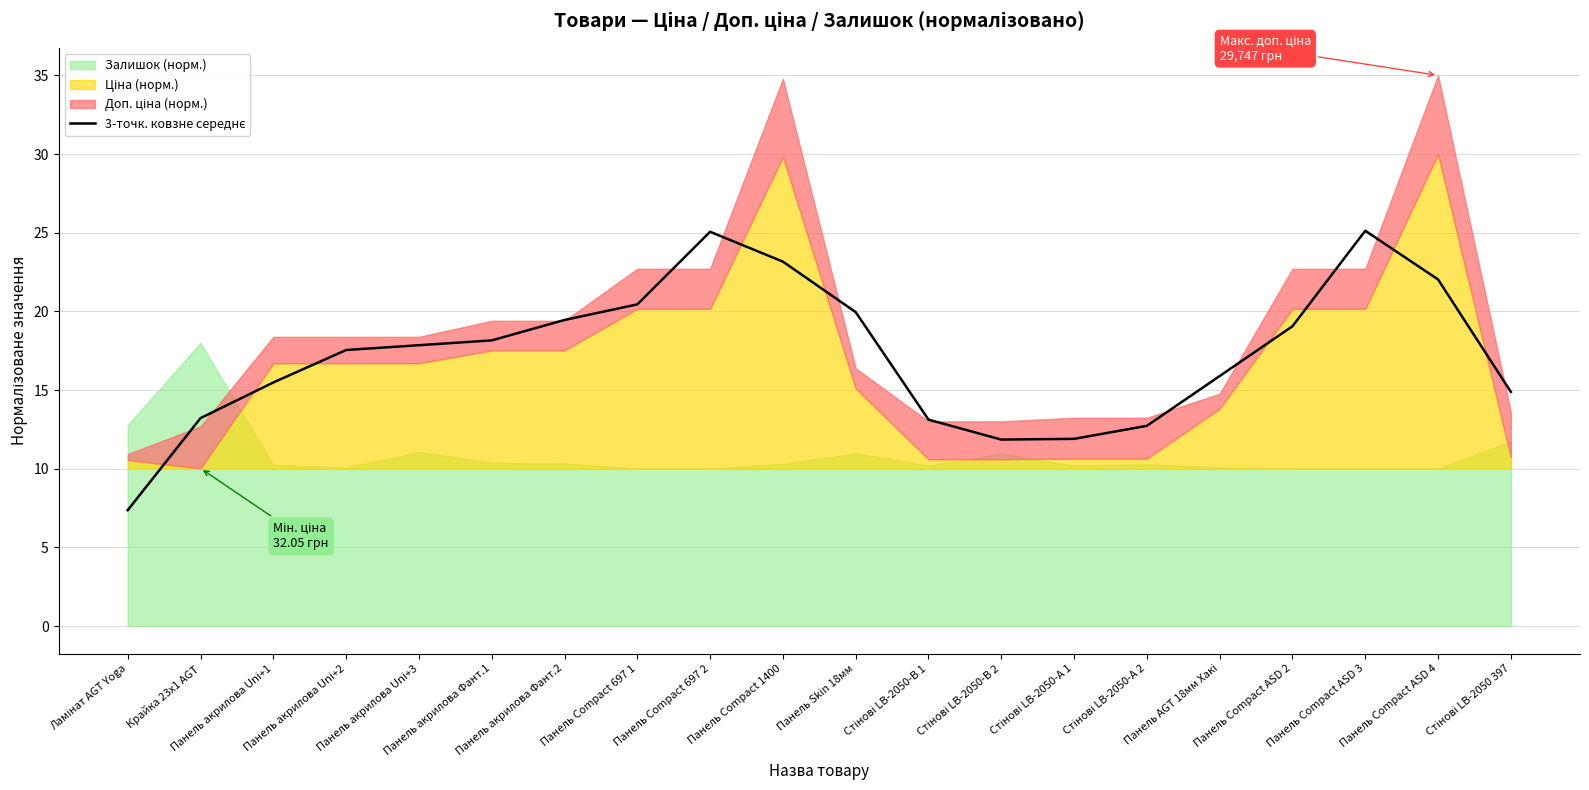

True or false: the data shows 19.2 at Стінові LB-2050-В 2.

False